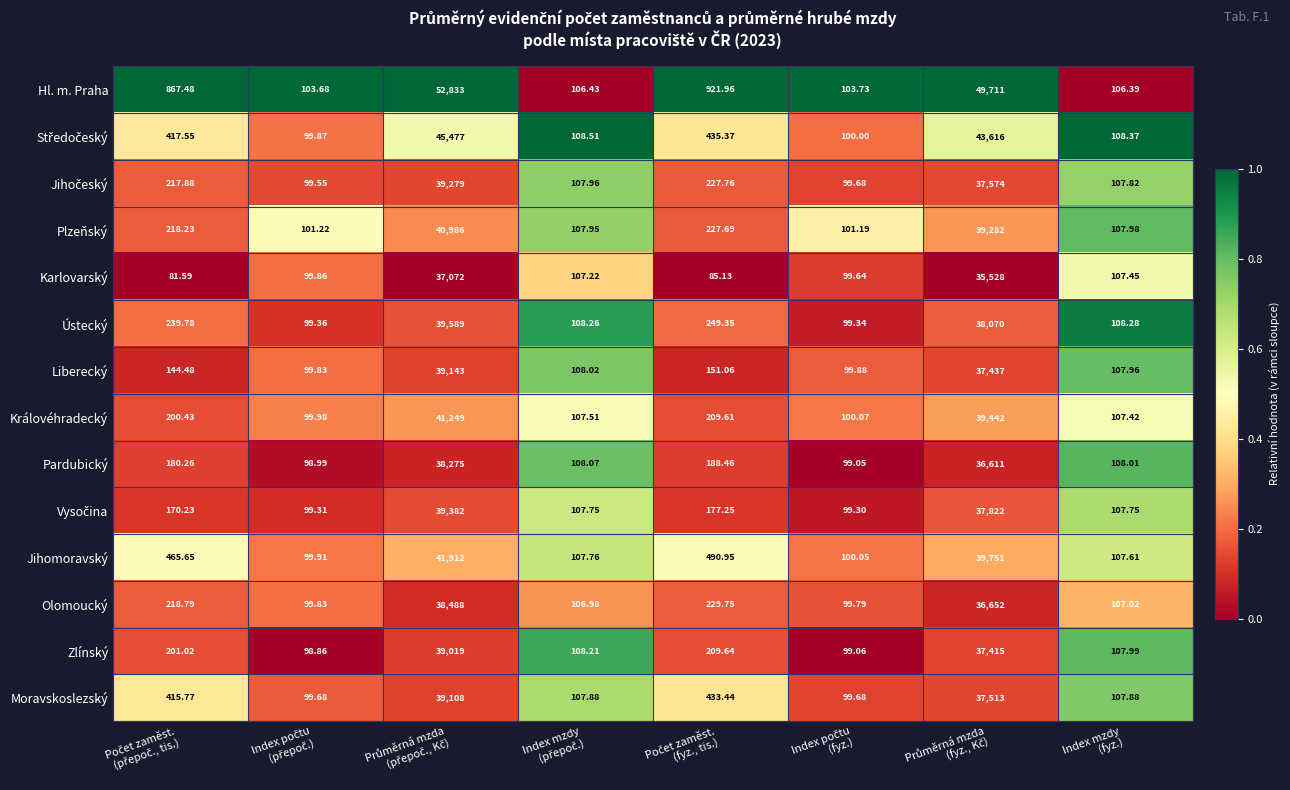

Which series has the widest spread of values?

Hl. m. Praha